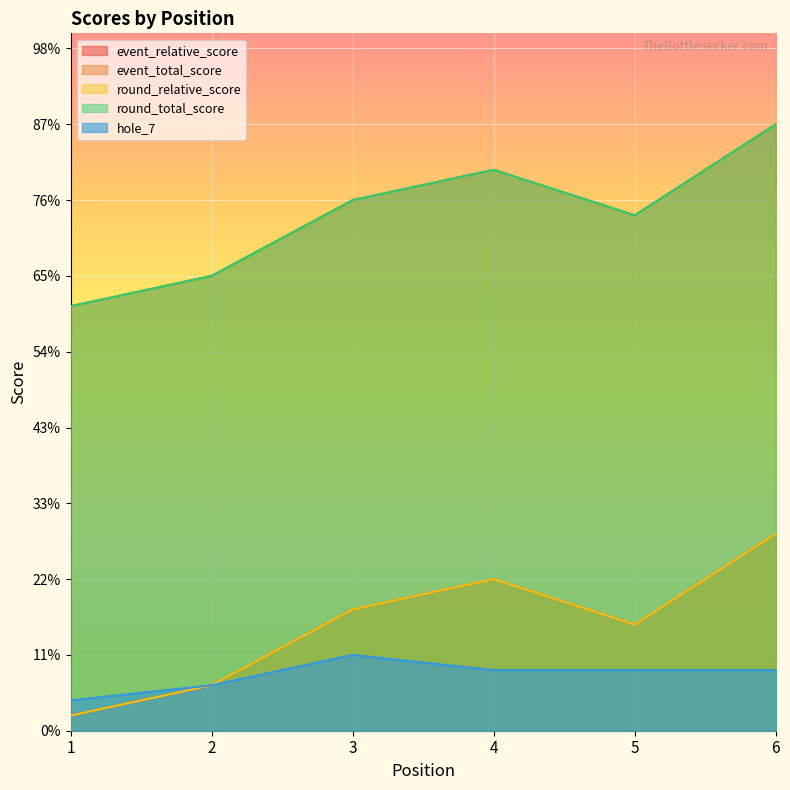

List the labels in order of event_relative_score value, smallest first.

1, 2, 5, 3, 4, 6